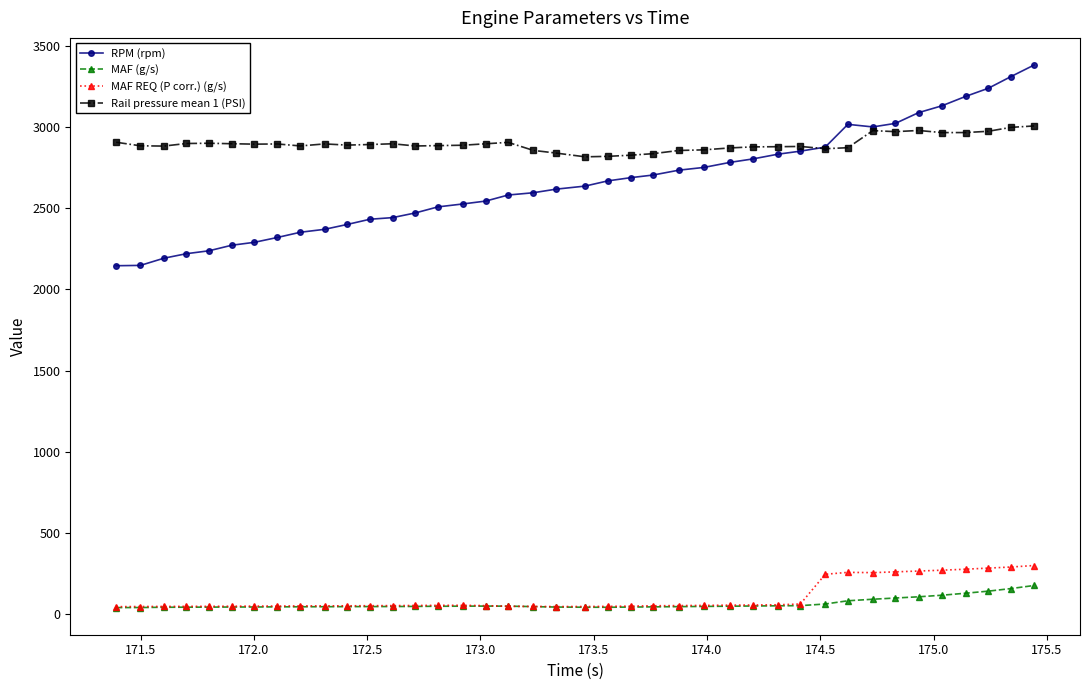

True or false: Rail pressure mean 1 (PSI) has more than 0 interior local peaks.

True